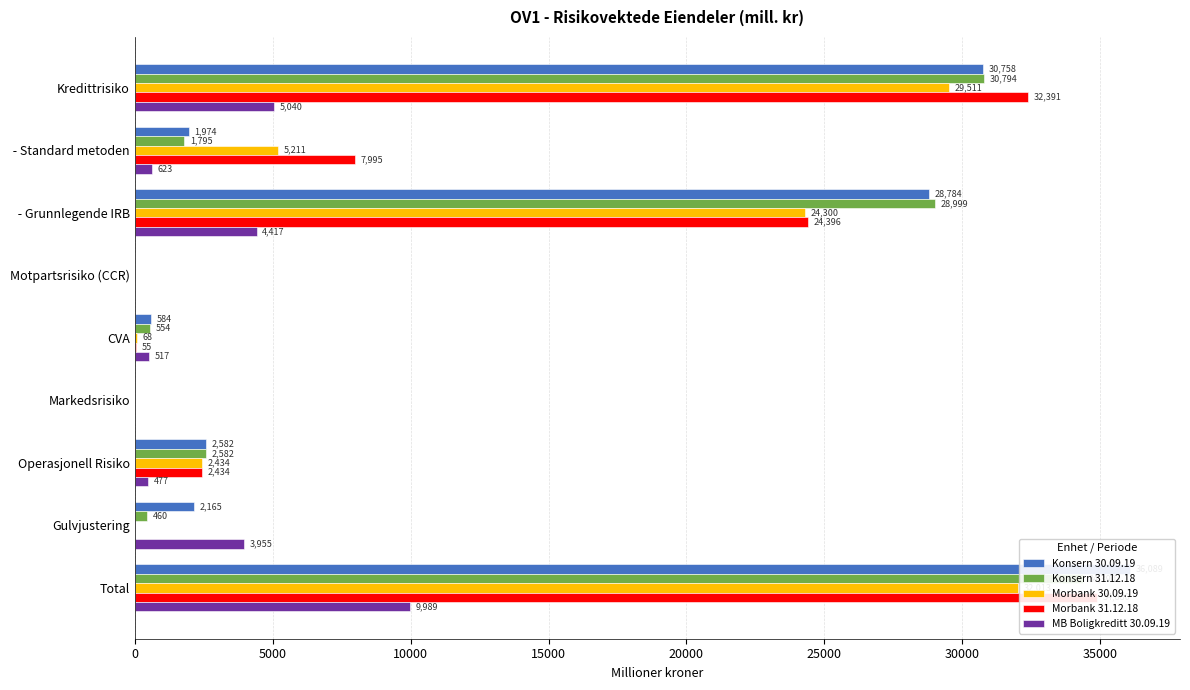

Which series has the widest spread of values?

Konsern 30.09.19